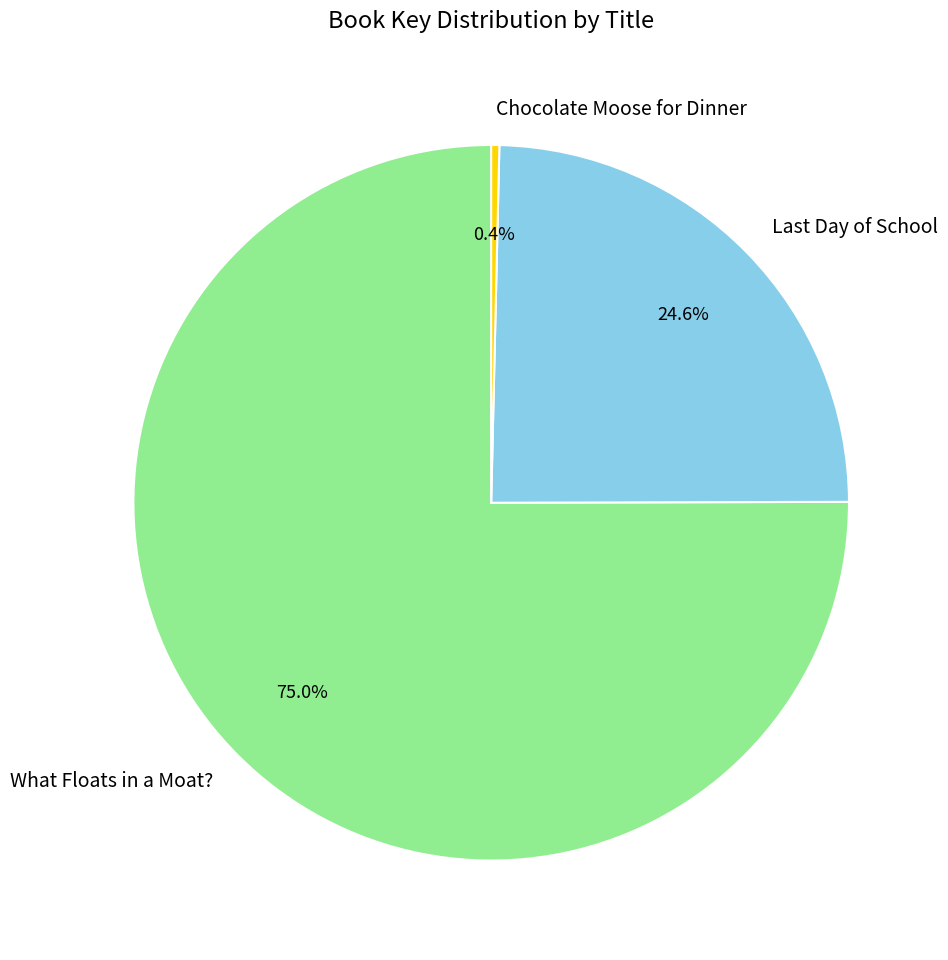

Is there a majority slice in this chart?

Yes